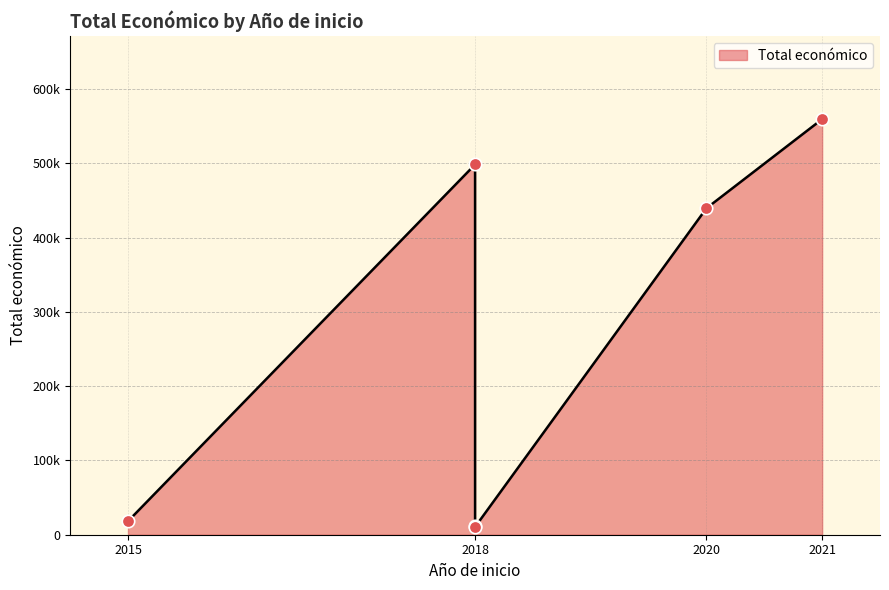

What is the change in value from 2015 to 2018?

-7700